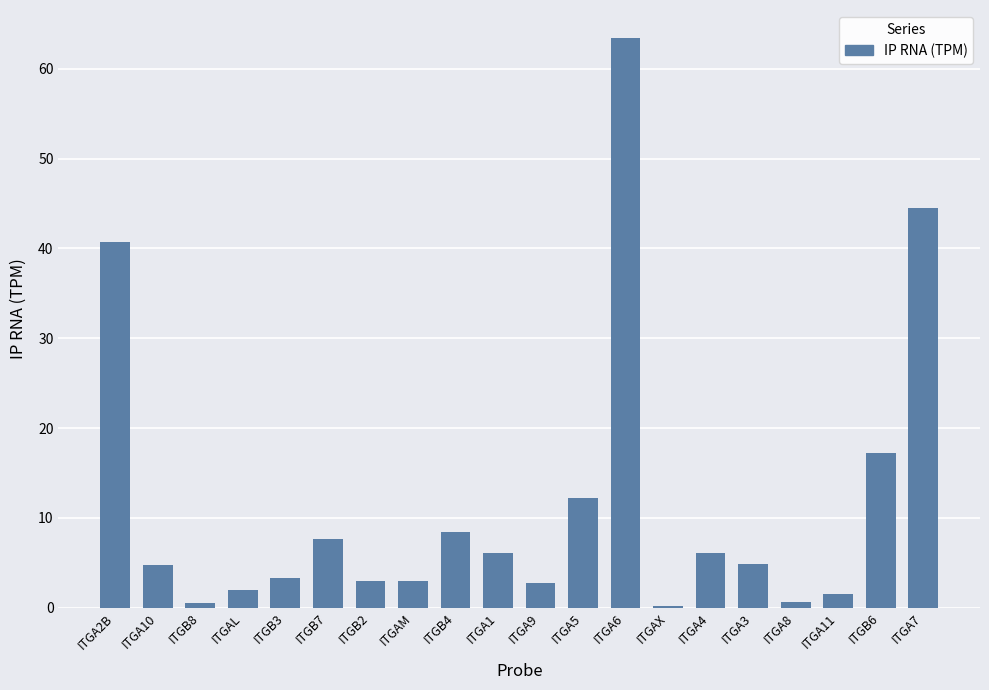

Approximately how many times larger is the value at ITGAM compared to ITGA2B?

0.1